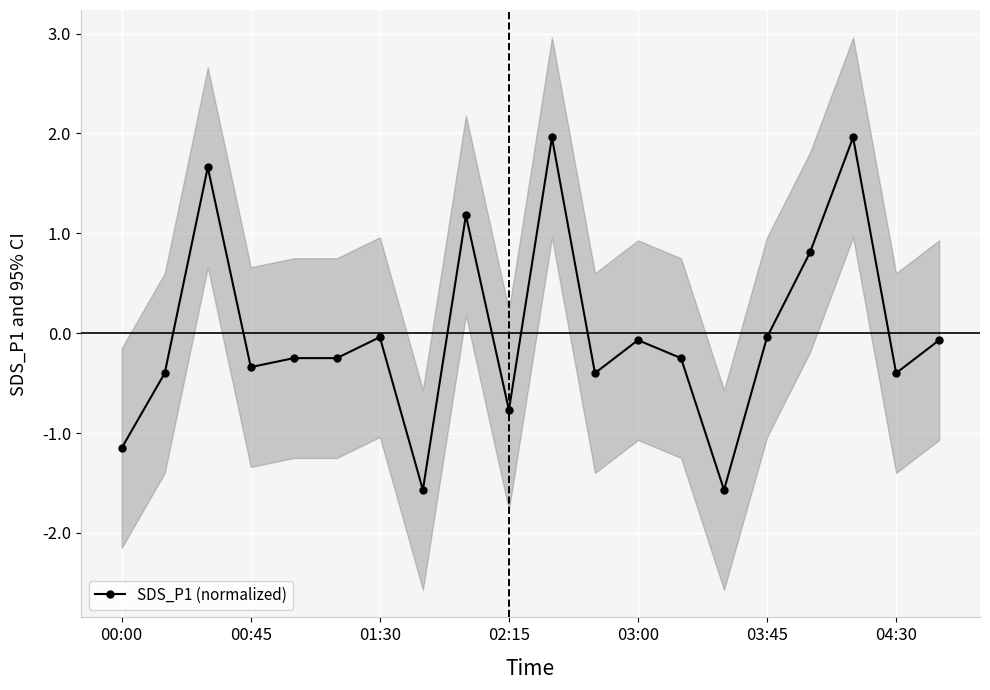

The value of SDS_P1 (normalized) at 04:30 is -0.4. True or false?

True